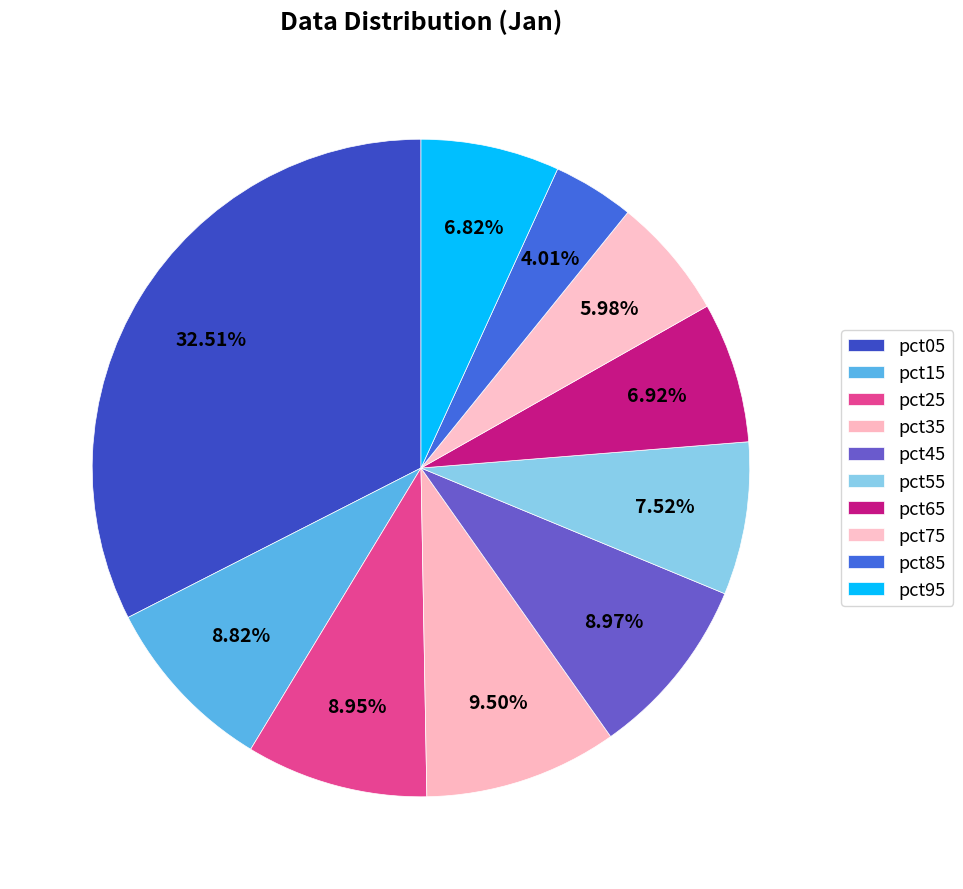

Is the sum of pct65 and pct25 greater than half?

No